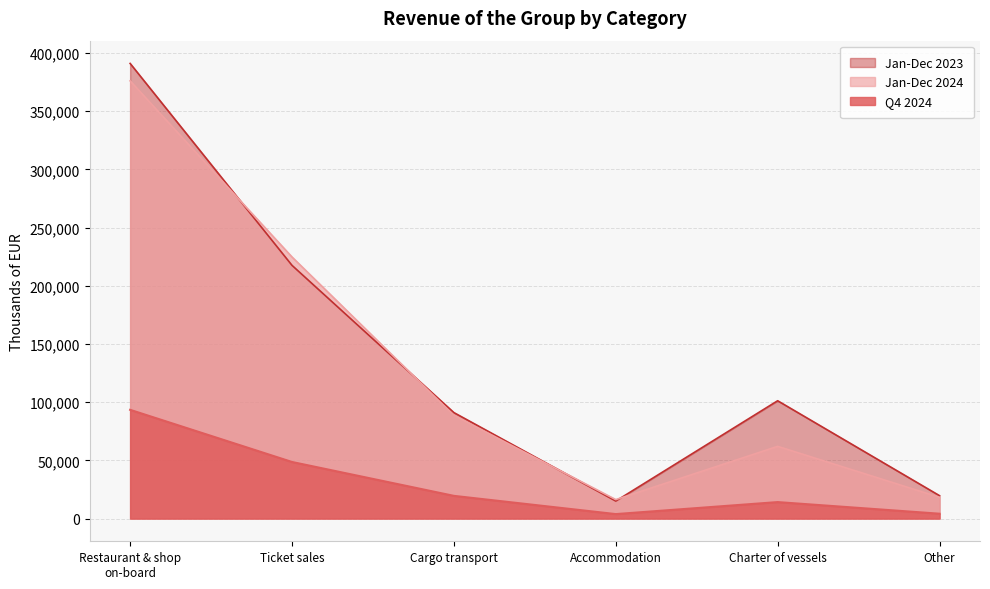

The value of Jan-Dec 2024 at Cargo transport is 140348.7. True or false?

False